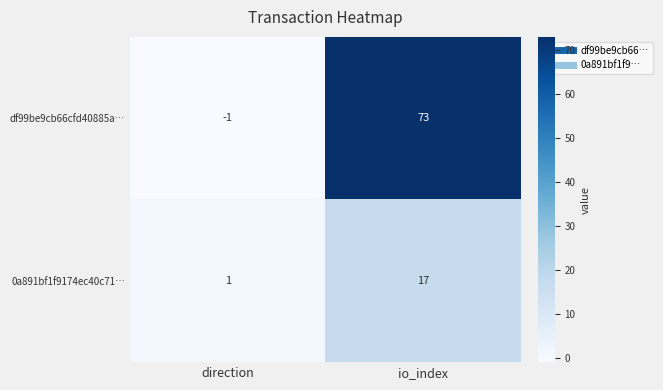

Which category has the lowest value in the 0a891bf1f9174ec40c71… series?

direction